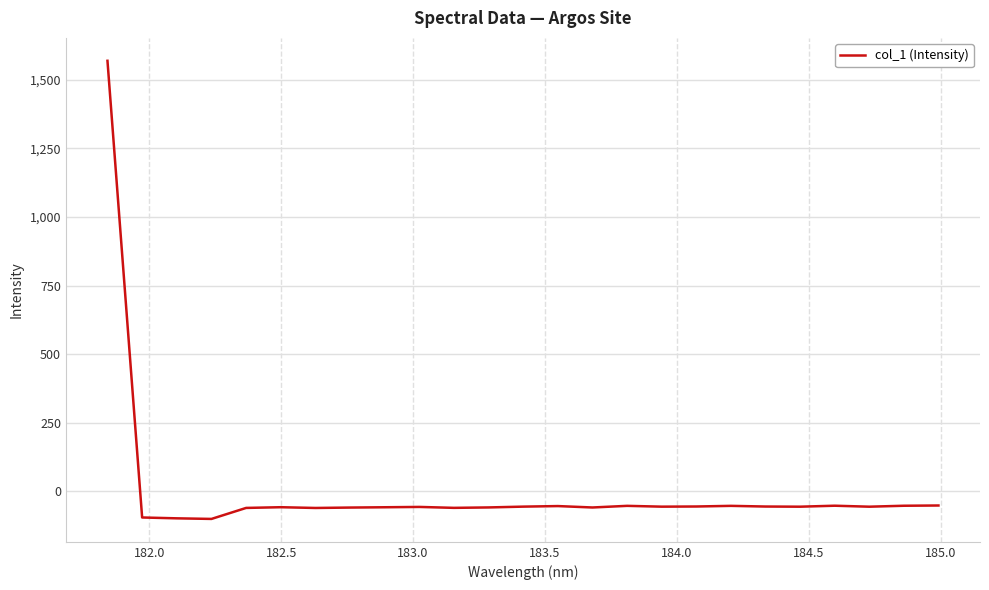

What is the minimum value shown in the chart?

-100.4